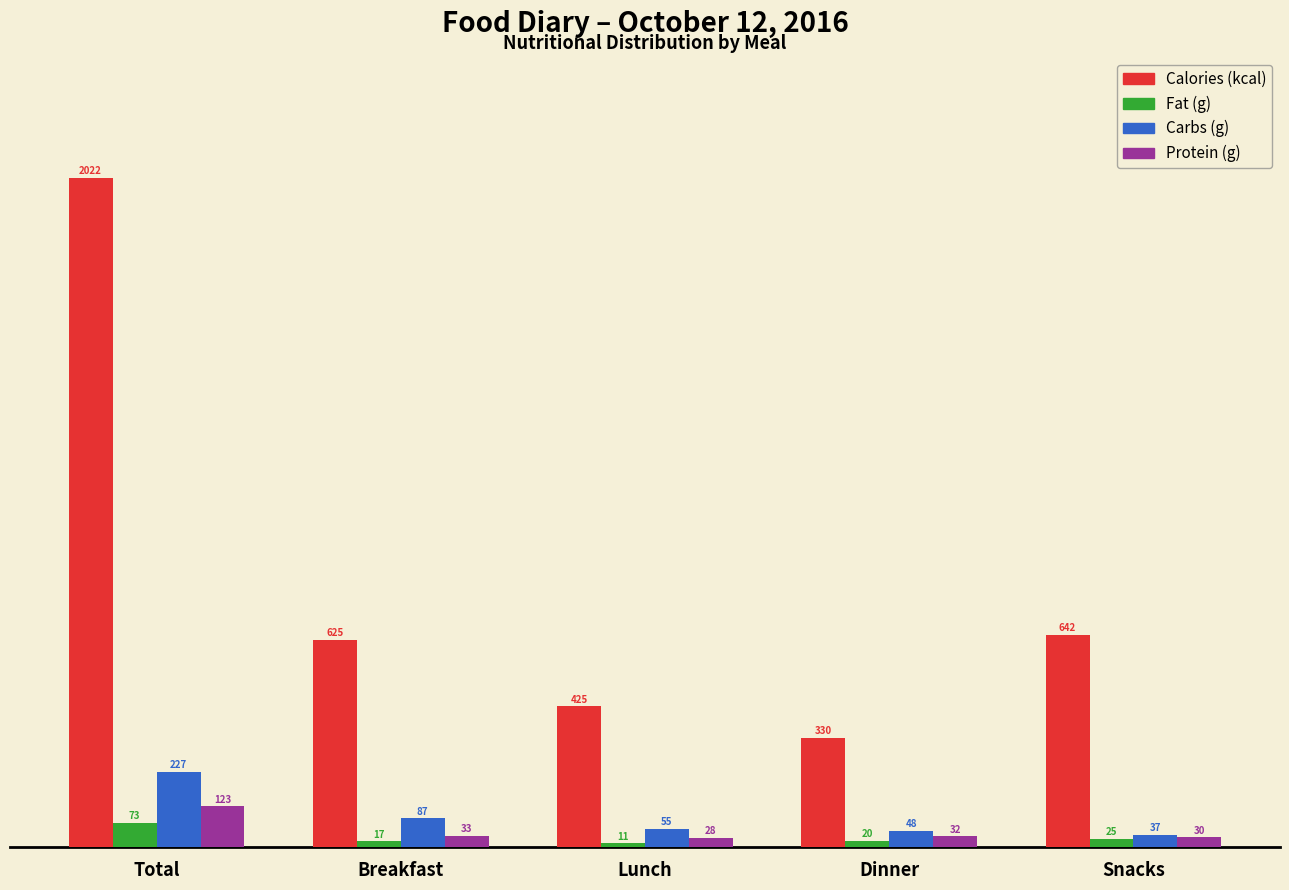

Which series changed the most between Breakfast and Snacks?

Carbs (g)